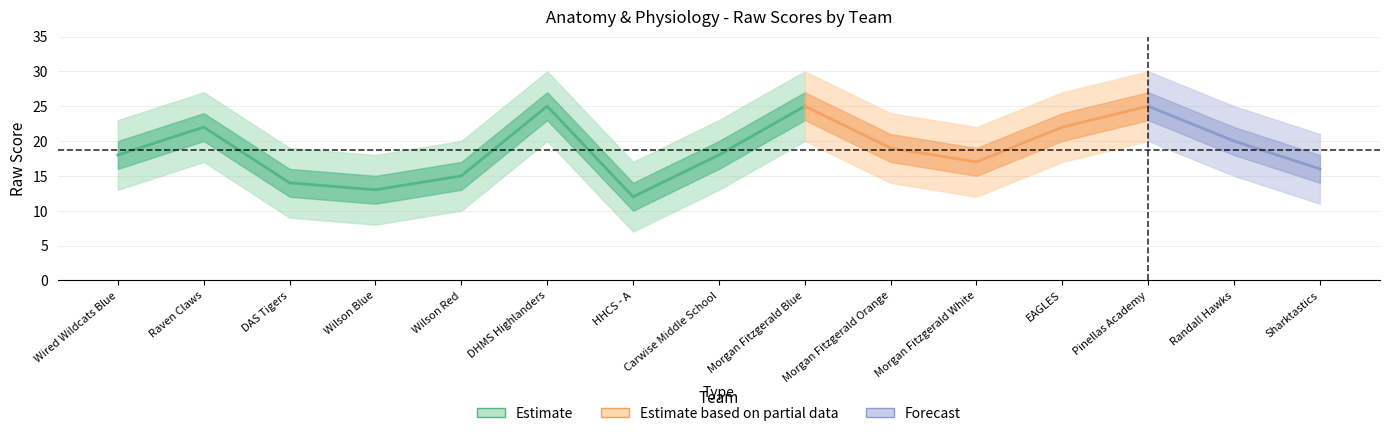

Rank the categories by value from highest to lowest.

DHMS Highlanders, Morgan Fitzgerald Blue, Pinellas Academy, Raven Claws, EAGLES, Randall Hawks, Morgan Fitzgerald Orange, Wired Wildcats Blue, Carwise Middle School, Morgan Fitzgerald White, Sharktastics, Wilson Red, DAS Tigers, Wilson Blue, HHCS - A